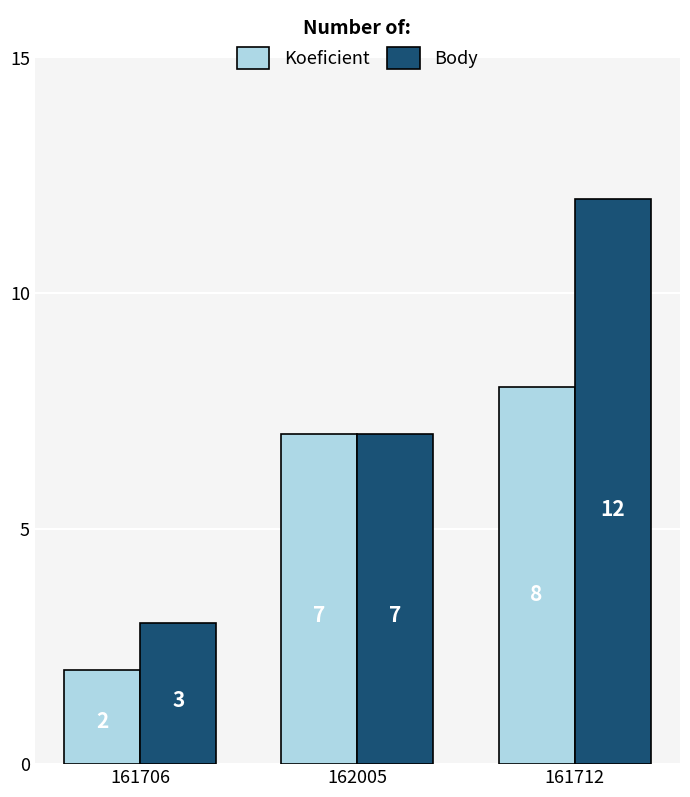

Which label corresponds to the smallest value in the chart?

161706